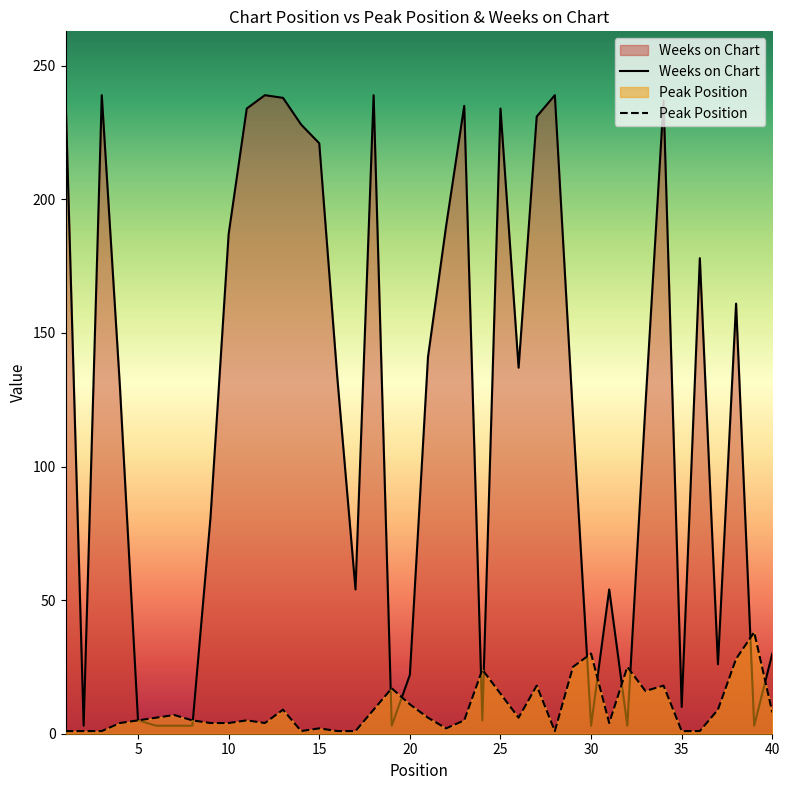

Is it true that Peak Position equals 30 at 30?

True